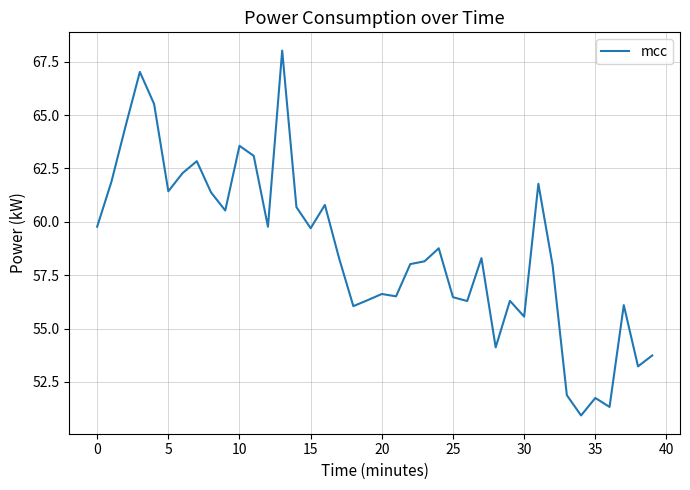

What is the greatest value displayed?

68.0